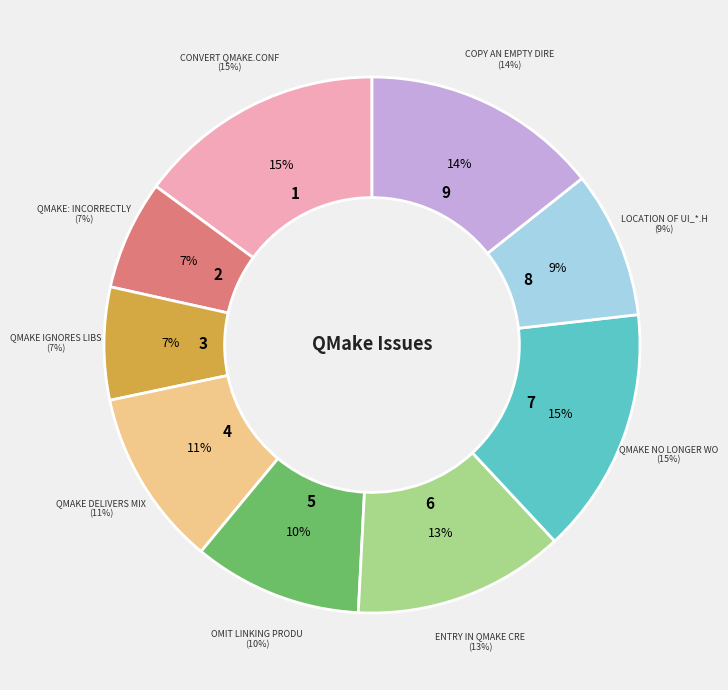

To the nearest percent, what percentage of the pie is QMake ignores LIBS_PRIVATE?

7%